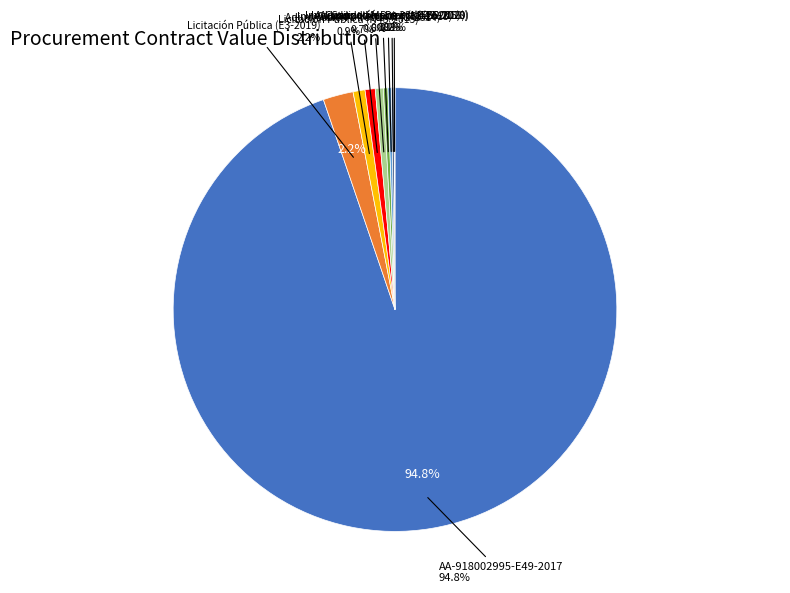

Is it true that AA-918002995-E49-2017 is 99% of the pie?

False